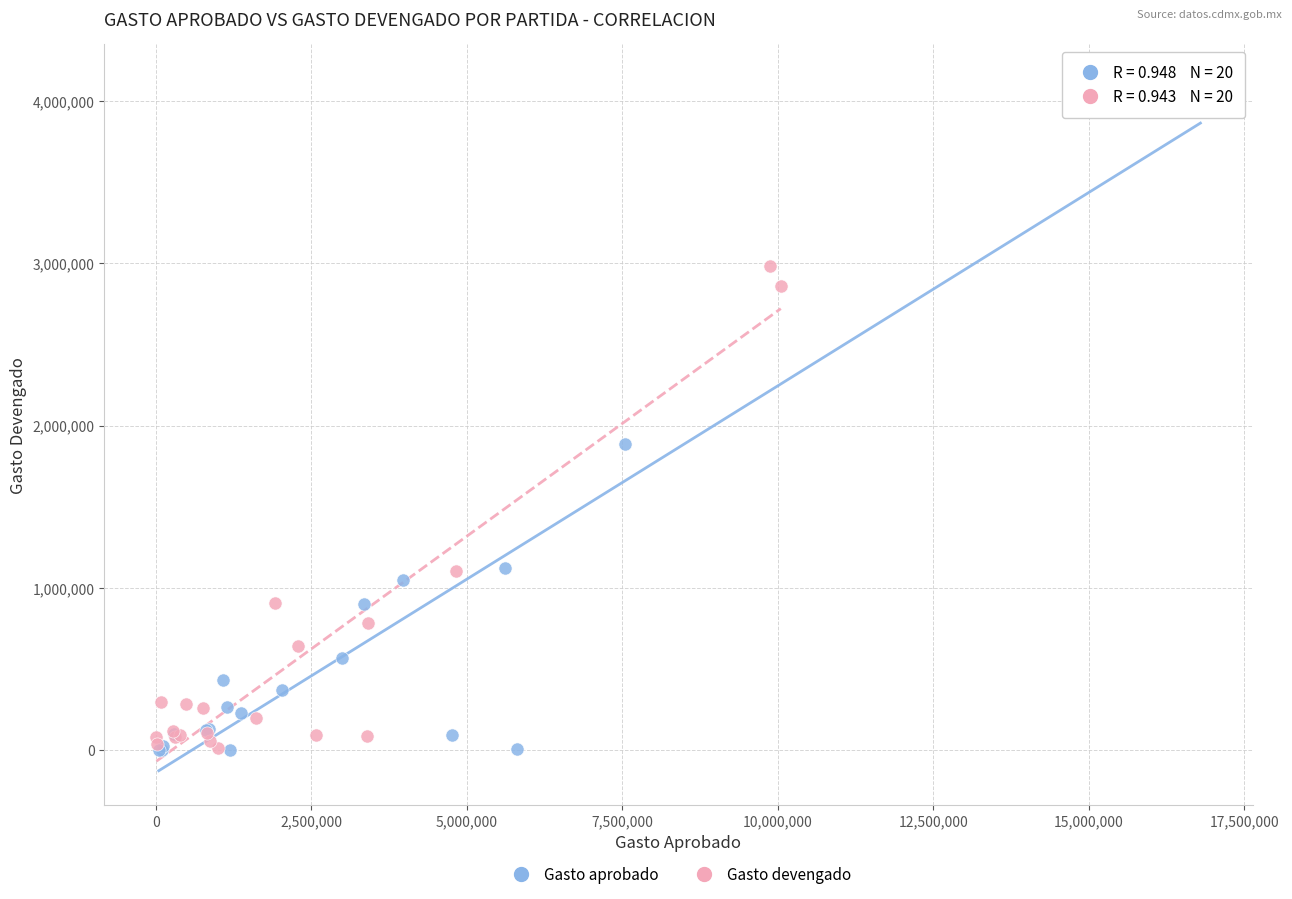

Which series has the largest Y range (max minus min)?

Gasto aprobado